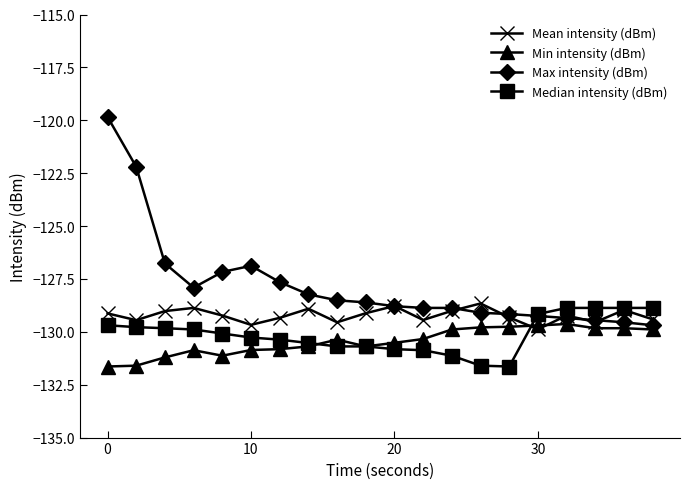

Which series has the widest spread of values?

Max intensity (dBm)